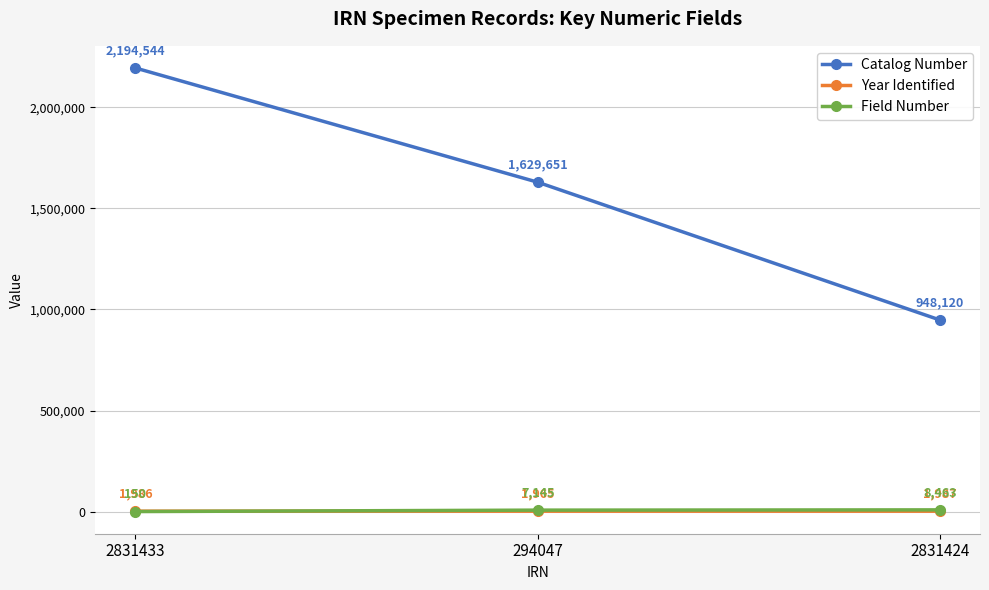

Where does the Catalog Number series first go above 1629651?

2831433